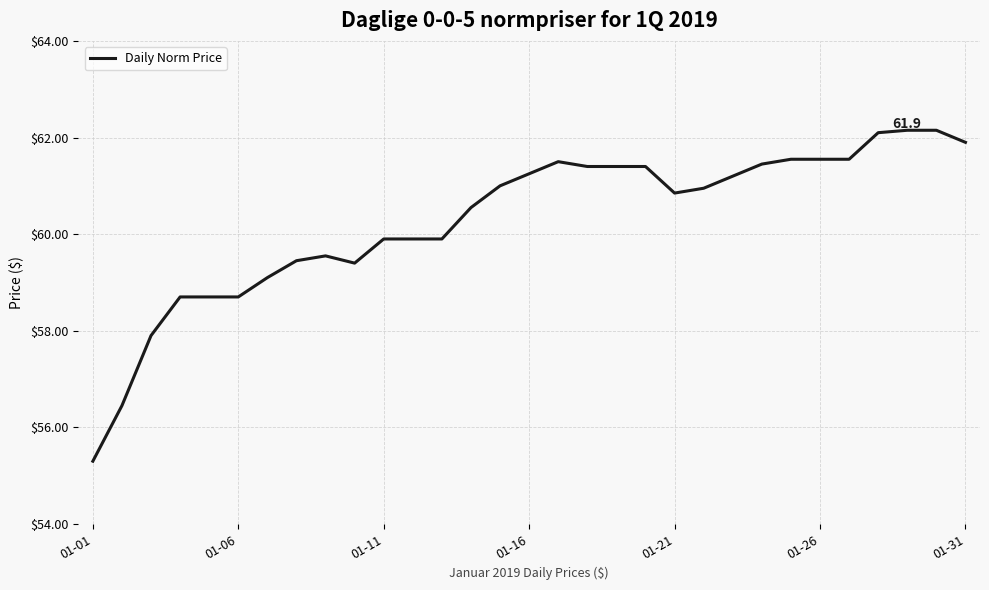

What is the smallest value displayed?

55.3